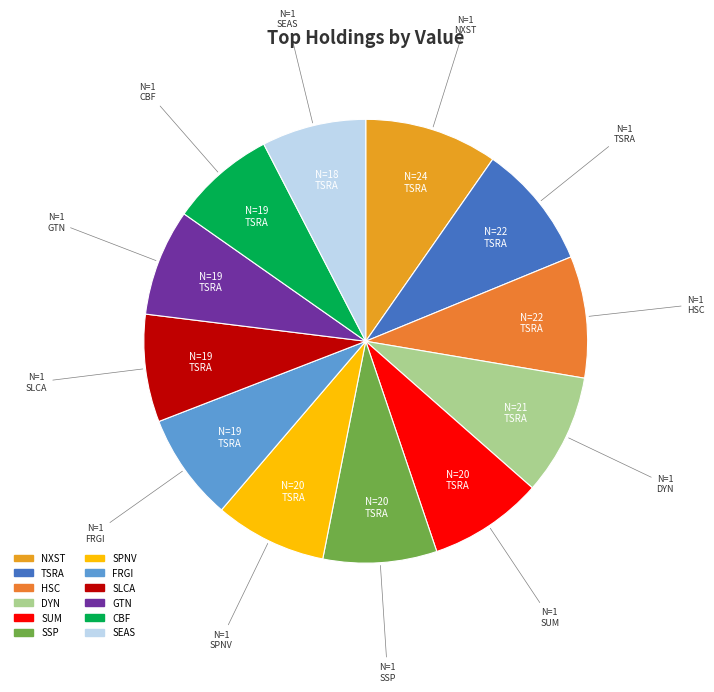

Is the sum of CBF and GTN greater than half?

No